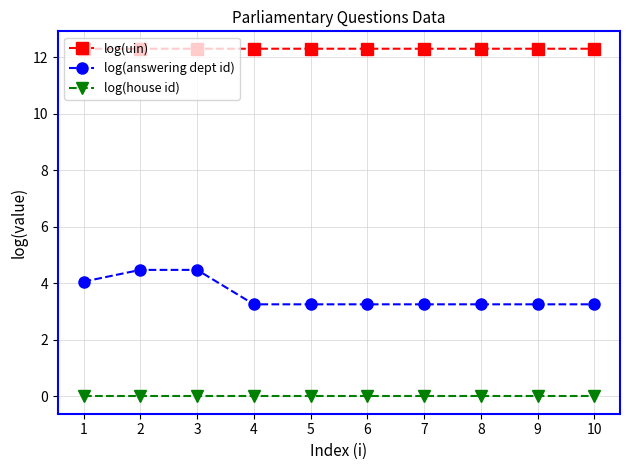

Reading right to left, list all the values displayed in this chart.

log(uin): 10=12.3	9=12.3	8=12.3	7=12.3	6=12.3	5=12.3	4=12.3	3=12.3	2=12.3	1=12.3
log(answering dept id): 10=3.3	9=3.3	8=3.3	7=3.3	6=3.3	5=3.3	4=3.3	3=4.5	2=4.5	1=4.1
log(house id): 10=0.0	9=0.0	8=0.0	7=0.0	6=0.0	5=0.0	4=0.0	3=0.0	2=0.0	1=0.0